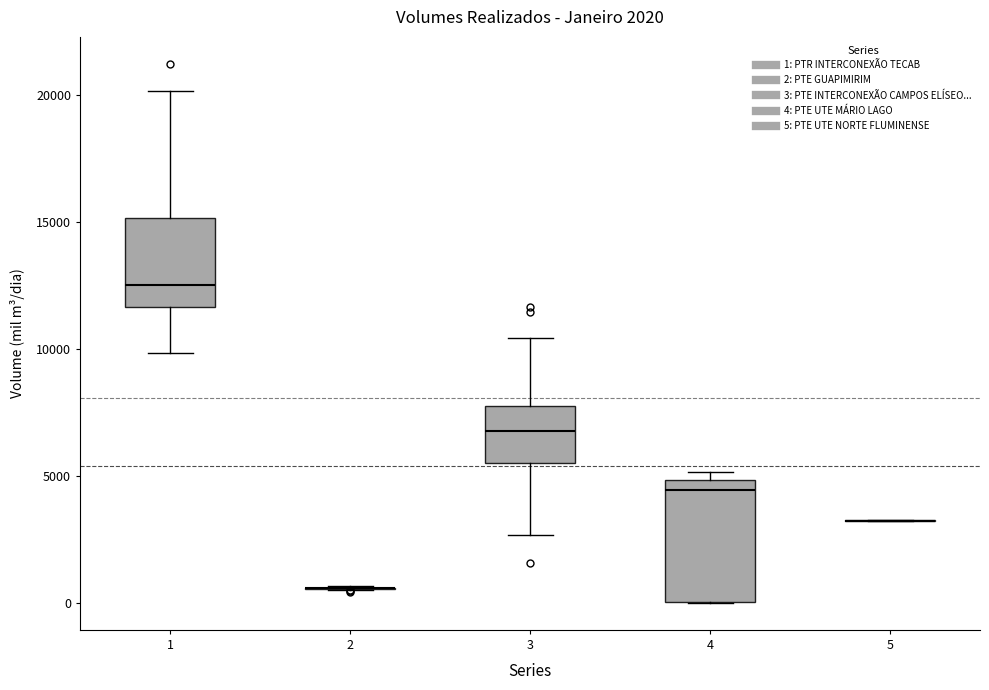

Which box is the tallest, from its lower edge to its upper edge?

4